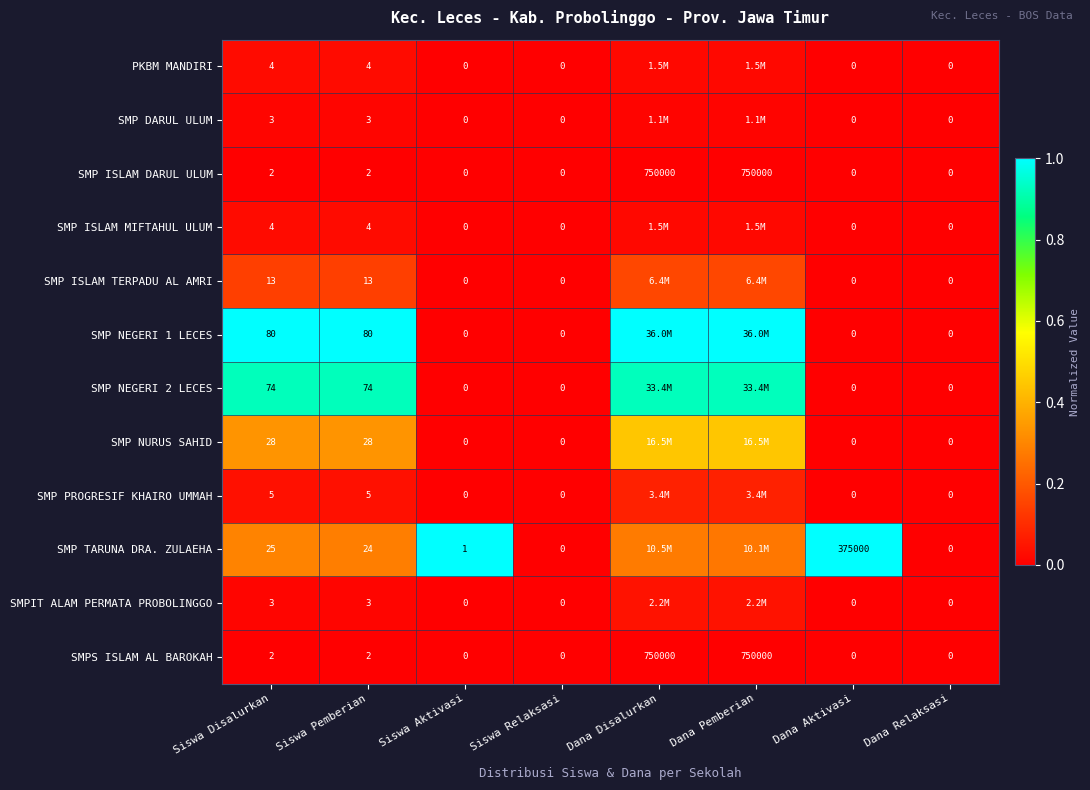

Is the value of SMP NURUS SAHID at Siswa Relaksasi greater than the value of SMP PROGRESIF KHAIRO UMMAH at Siswa Pemberian?

No